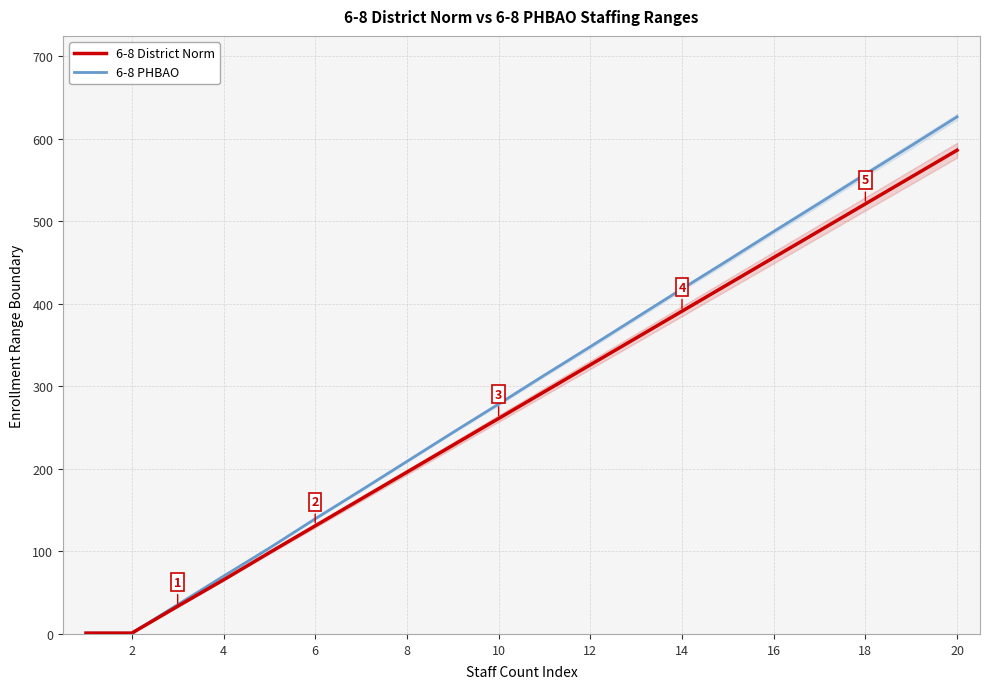

True or false: 6-8 District Norm and 6-8 PHBAO cross at least once.

False